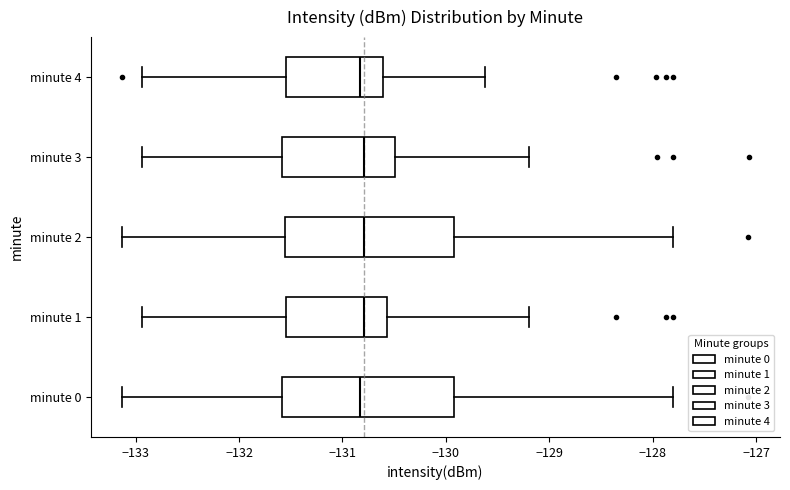

Reading bottom to top, transcribe this box plot: for each box, give where its median line is, the range the box spans, and where its two whiskers end, as read against the x-axis. The values are not printed on the chart, so give them approximately, as read against the axis.

minute 0: median -130.8, box -131.6 to -129.9, whiskers -133.1 to -127.8
minute 1: median -130.8, box -131.6 to -130.6, whiskers -132.9 to -129.2
minute 2: median -130.8, box -131.6 to -129.9, whiskers -133.1 to -127.8
minute 3: median -130.8, box -131.6 to -130.5, whiskers -132.9 to -129.2
minute 4: median -130.8, box -131.6 to -130.6, whiskers -132.9 to -129.6